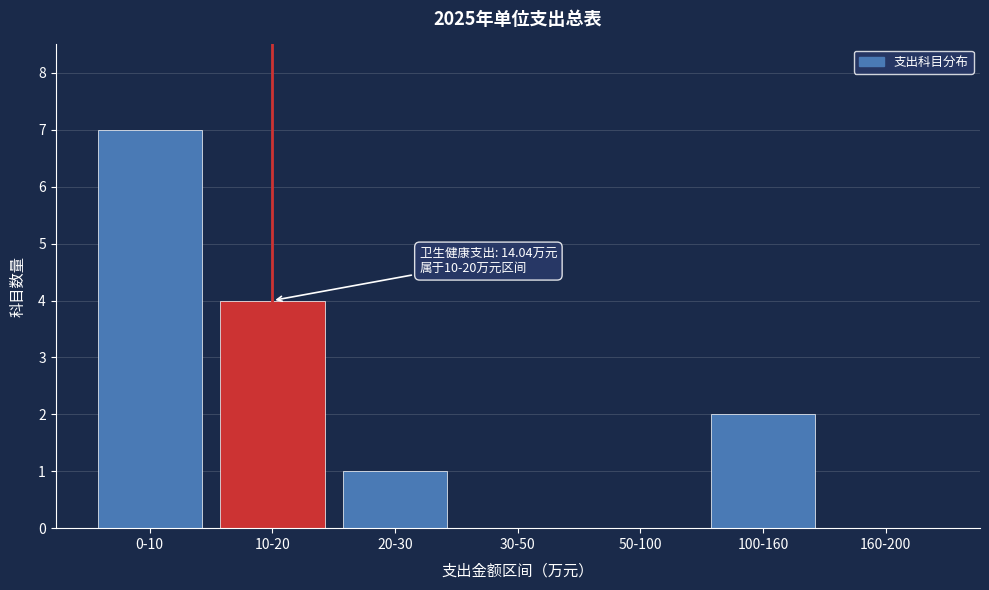

Reading left to right, what are all the values shown in this chart?

0-10=7	10-20=4	20-30=1	30-50=0	50-100=0	100-160=2	160-200=0